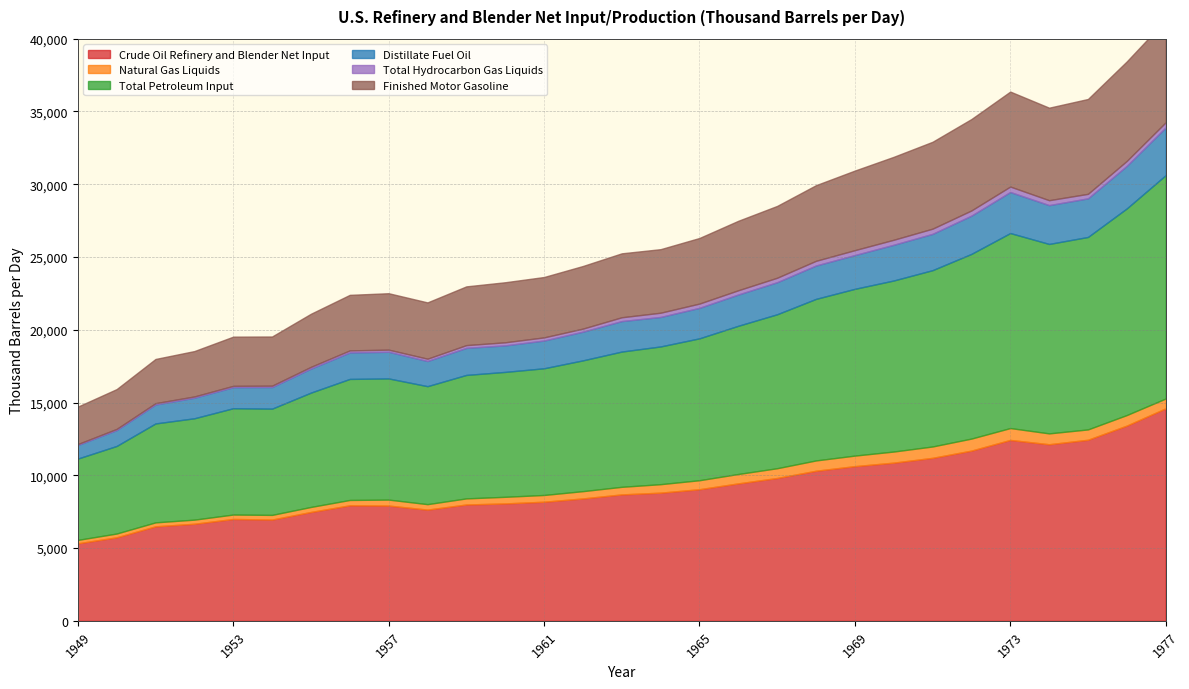

Reading left to right, what are all the values shown in this chart?

Crude Oil Refinery and Blender Net Input: 1949=5326.6	1950=5739.4	1951=6494.3	1952=6670.1	1953=6999.6	1954=6957.7	1955=7480.0	1956=7937.4	1957=7919.0	1958=7642.2	1959=7993.6	1960=8067.0	1961=8184.0	1962=8409.9	1963=8686.7	1964=8806.9	1965=9043.4	1966=9444.4	1967=9815.3	1968=10312.5	1969=10629.1	1970=10869.9	1971=11199.5	1972=11696.3	1973=12430.8	1974=12133.5	1975=12442.3	1976=13416.0	1977=14602.4
Natural Gas Liquids: 1949=233.6	1950=258.9	1951=271.3	1952=282.8	1953=303.5	1954=320.7	1955=344.8	1956=367.6	1957=410.5	1958=374.9	1959=419.2	1960=455.0	1961=463.8	1962=500.7	1963=520.9	1964=582.7	1965=618.3	1966=645.4	1967=670.5	1968=708.6	1969=724.9	1970=762.6	1971=780.6	1972=826.4	1973=815.0	1974=746.3	1975=710.5	1976=725.3	1977=673.3
Total Petroleum Input: 1949=5588.2	1950=6017.5	1951=6797.3	1952=6965.3	1953=7305.7	1954=7301.6	1955=7857.1	1956=8317.4	1957=8326.5	1958=8107.3	1959=8484.5	1960=8583.1	1961=8706.3	1962=8986.9	1963=9295.4	1964=9464.3	1965=9749.7	1966=10184.8	1967=10579.8	1968=11101.7	1969=11459.6	1970=11753.9	1971=12116.2	1972=12691.1	1973=13400.6	1974=13017.9	1975=13225.2	1976=14200.1	1977=15349.3
Distillate Fuel Oil: 1949=933.8	1950=1092.9	1951=1303.6	1952=1415.1	1953=1446.9	1954=1485.7	1955=1650.8	1956=1818.8	1957=1831.7	1958=1729.9	1959=1860.1	1960=1822.5	1961=1906.9	1962=1971.5	1963=2094.8	1964=2027.4	1965=2096.1	1966=2149.9	1967=2203.9	1968=2293.4	1969=2320.2	1970=2453.9	1971=2495.1	1972=2629.5	1973=2820.1	1974=2667.8	1975=2653.2	1976=2923.6	1977=3277.1
Total Hydrocarbon Gas Liquids: 1949=64.3	1950=79.7	1951=90.5	1952=84.6	1953=91.2	1954=93.6	1955=119.5	1956=142.0	1957=146.4	1958=157.9	1959=188.2	1960=212.0	1961=216.3	1962=210.5	1963=261.3	1964=291.0	1965=292.7	1966=291.0	1967=305.5	1968=322.6	1969=338.4	1970=345.2	1971=356.8	1972=356.2	1973=374.9	1974=337.9	1975=310.7	1976=340.4	1977=352.4
Finished Motor Gasoline: 1949=2571.6	1950=2735.2	1951=3037.1	1952=3118.8	1953=3380.7	1954=3378.3	1955=3648.0	1956=3816.4	1957=3877.6	1958=3868.4	1959=4036.8	1960=4126.0	1961=4148.7	1962=4302.9	1963=4394.2	1964=4366.6	1965=4507.3	1966=4773.9	1967=4935.5	1968=5197.4	1969=5468.3	1970=5699.2	1971=5970.1	1972=6280.8	1973=6527.2	1974=6357.5	1975=6517.7	1976=6838.0	1977=7031.0